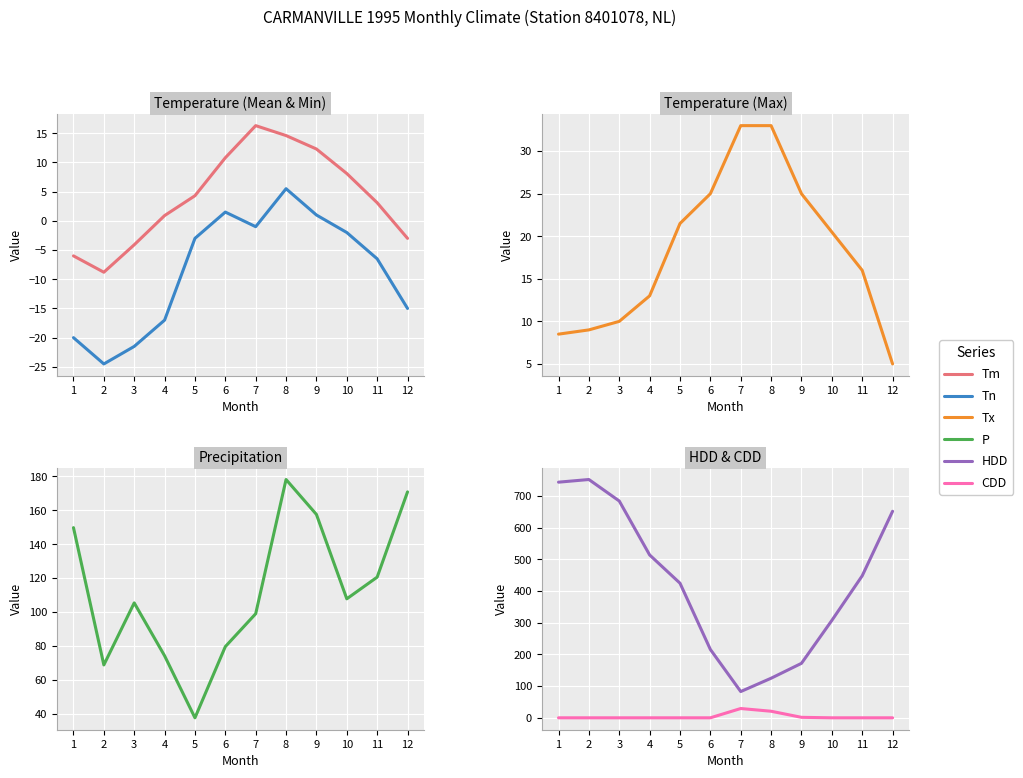

True or false: CDD and P intersect in this chart.

False